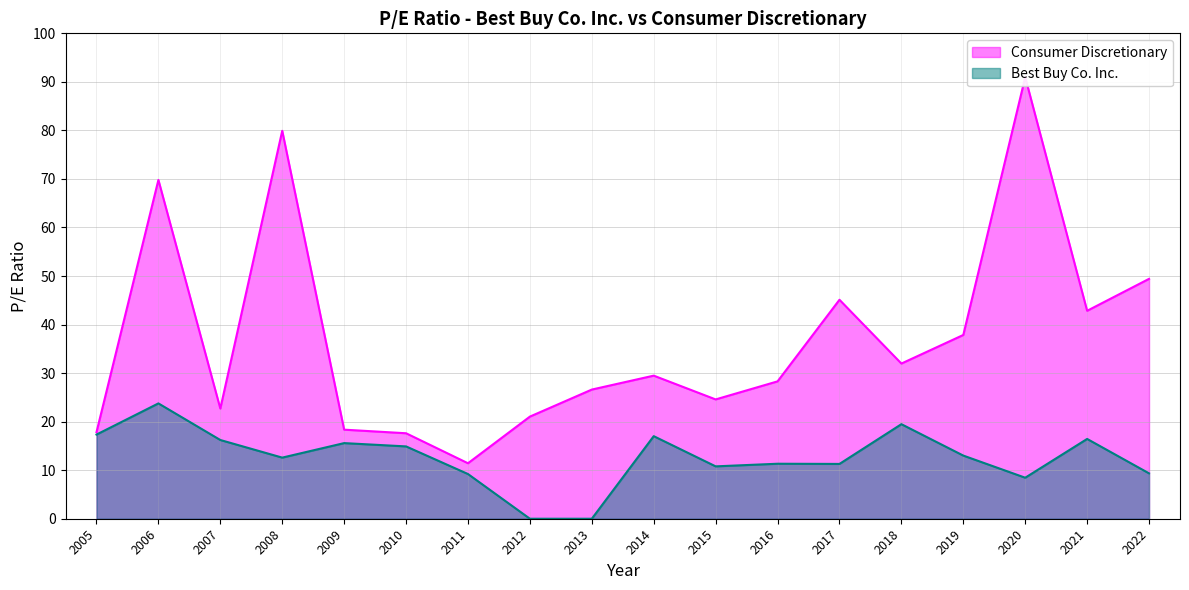

Is the value of Best Buy Co. Inc. at 2016 greater than the value of Consumer Discretionary at 2020?

No